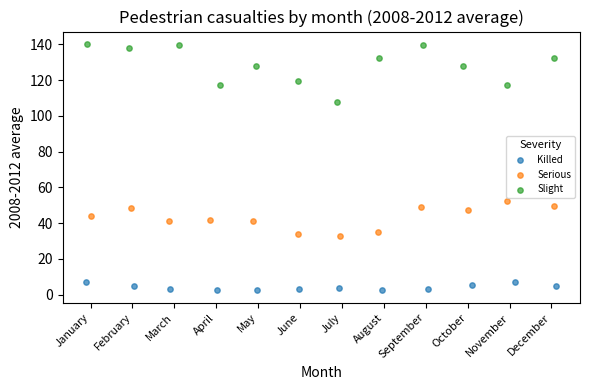

What are all the series names shown in the legend?

Killed, Serious, Slight